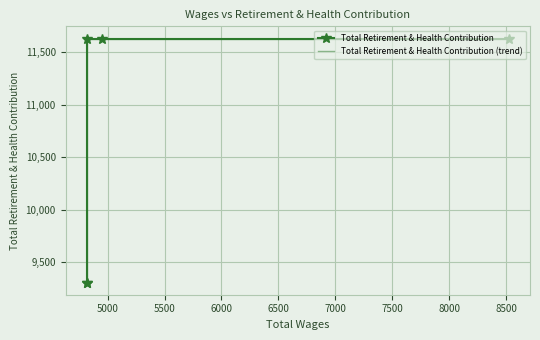

Rank the series by their maximum value, from highest to lowest.

Total Retirement & Health Contribution, Total Retirement & Health Contribution (trend)